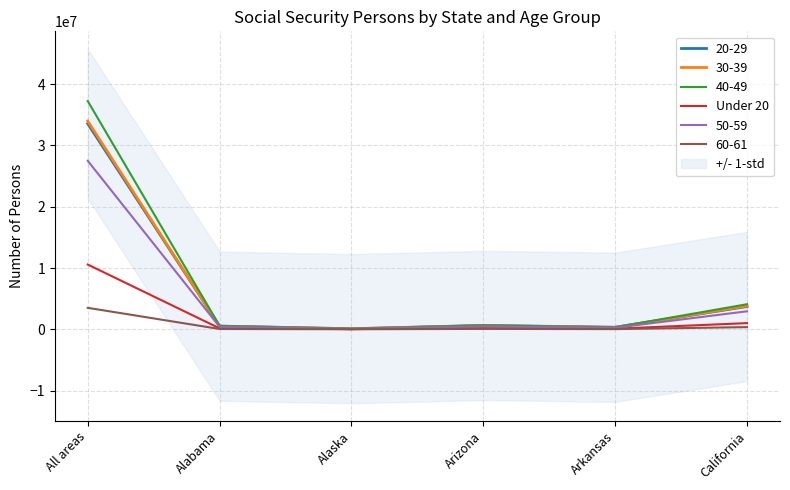

Does the chart have visible grid lines?

Yes